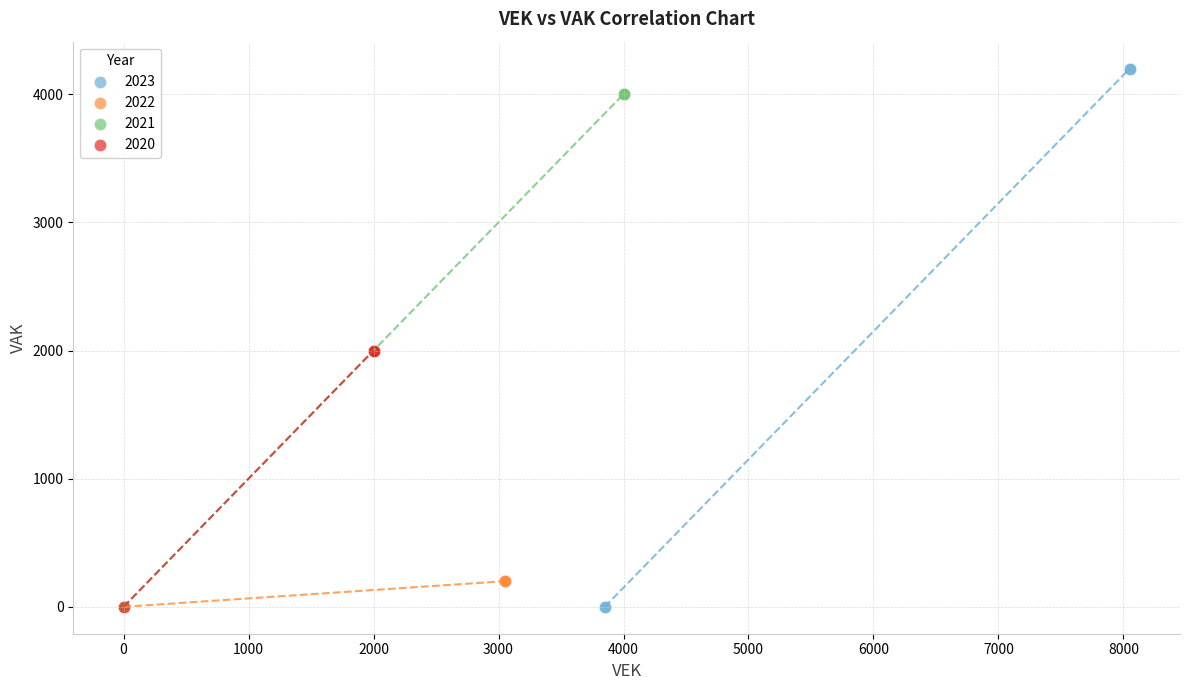

Which series has the widest spread of Y values?

2023